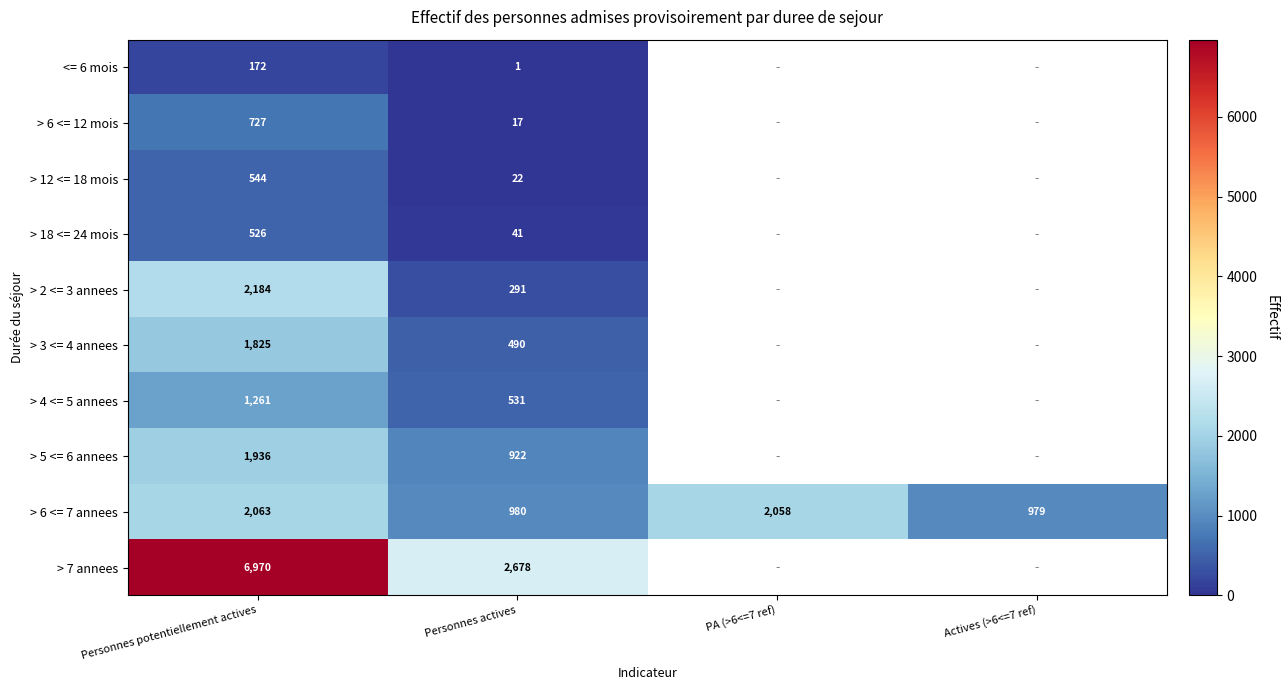

Is it true that <= 6 mois equals 2 at Personnes actives?

False